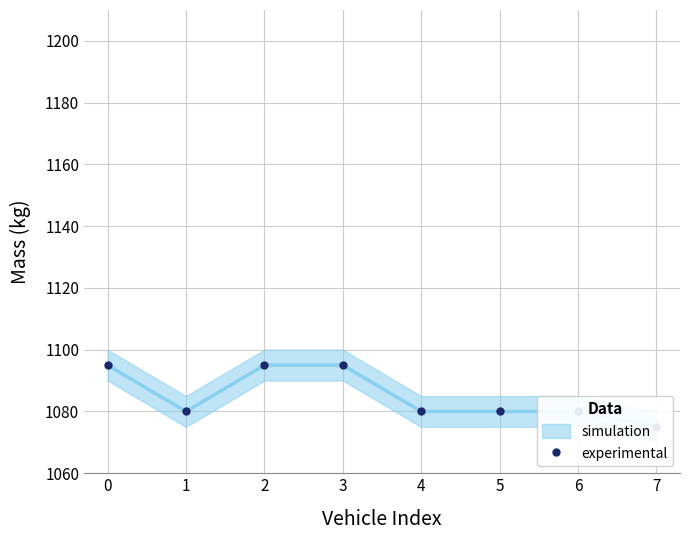

The value at 1 is 1080. True or false?

True